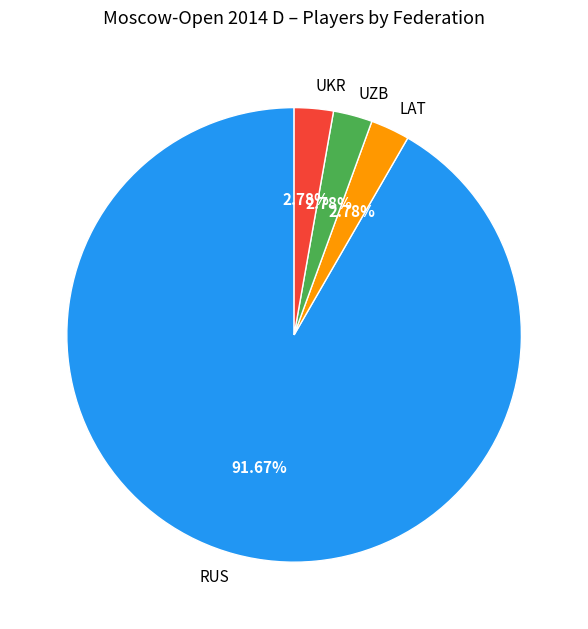

Which category has the biggest portion of the pie?

RUS